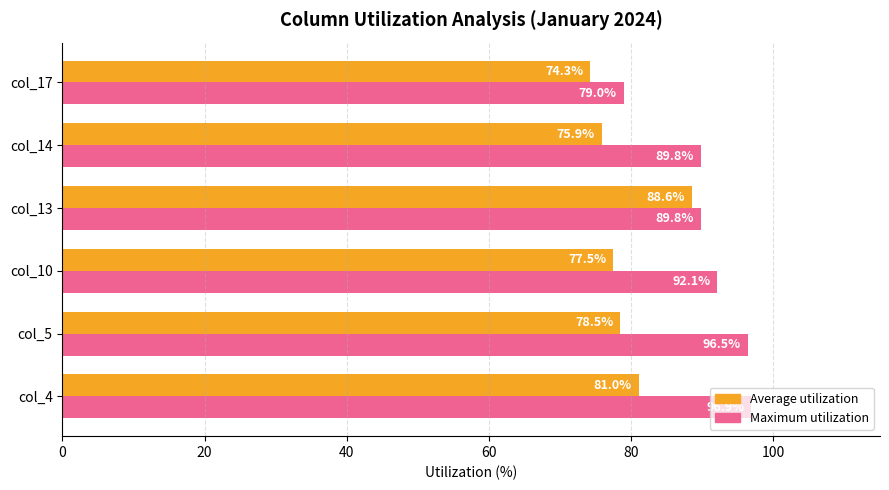

Rank the categories by Average utilization value from highest to lowest.

col_13, col_4, col_5, col_10, col_14, col_17